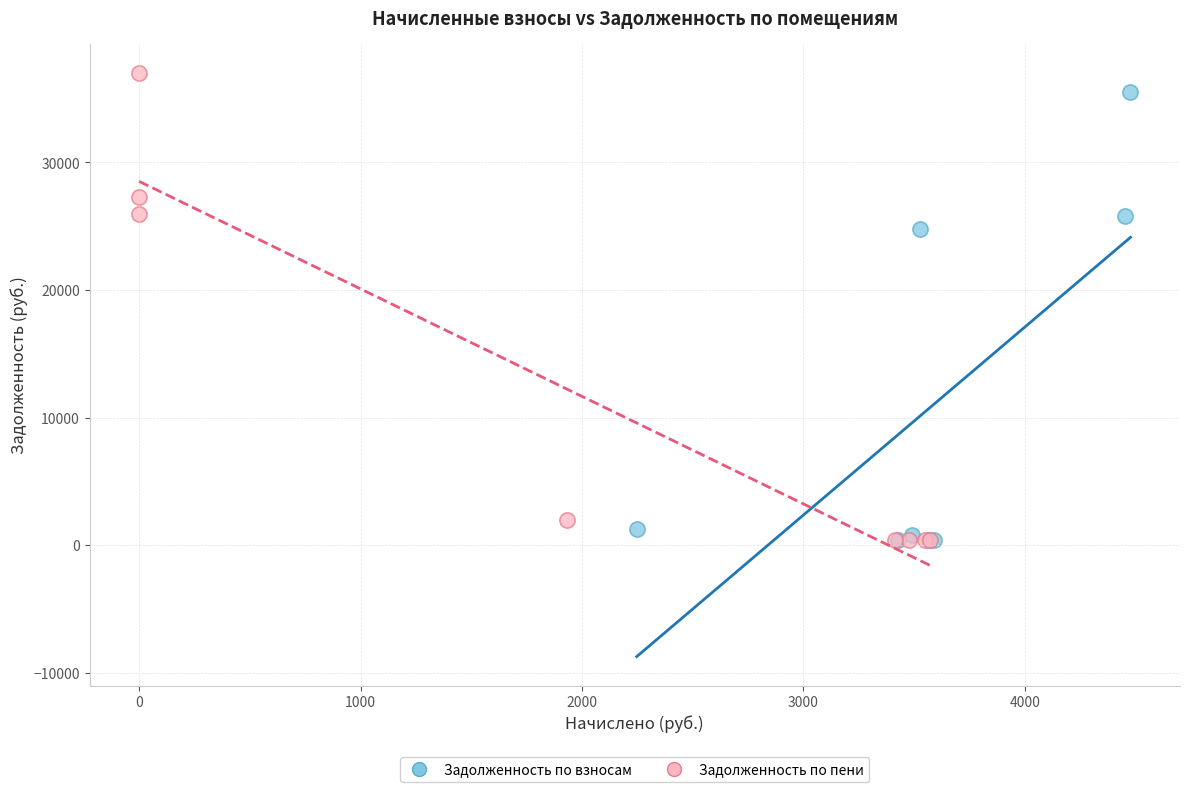

Which series has the widest spread of Y values?

Задолженность по пени